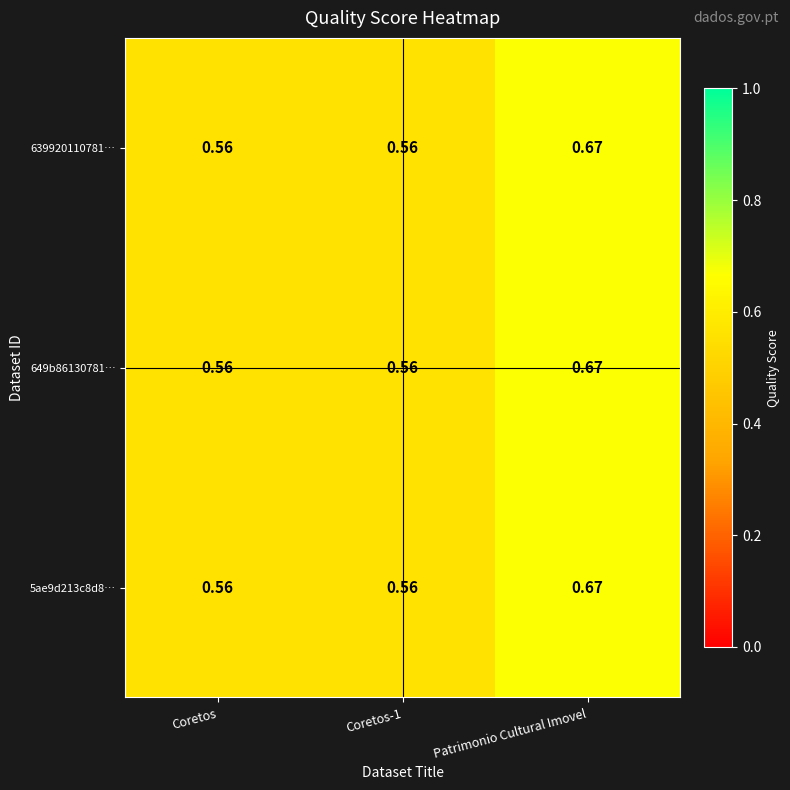

Which category has the highest value across all series?

Patrimonio Cultural Imovel